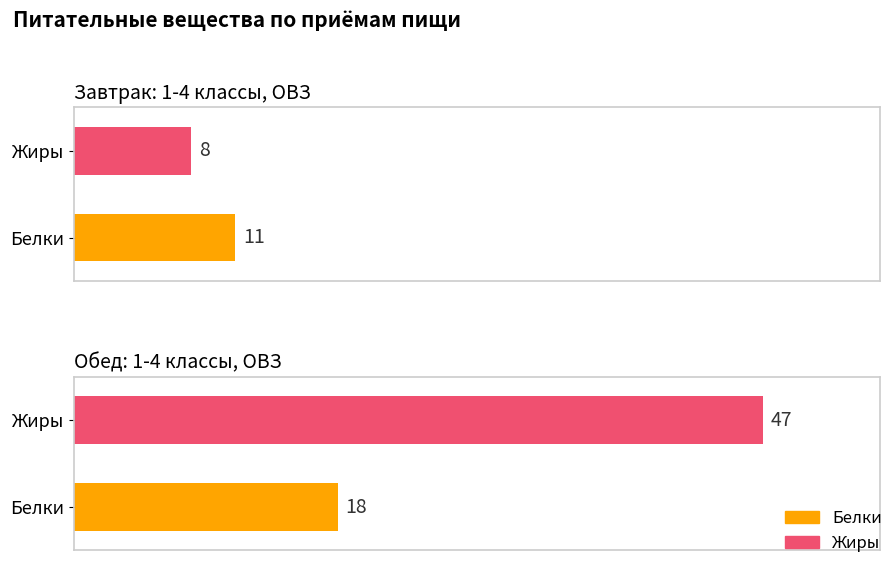

Count the number of data series in this chart.

2